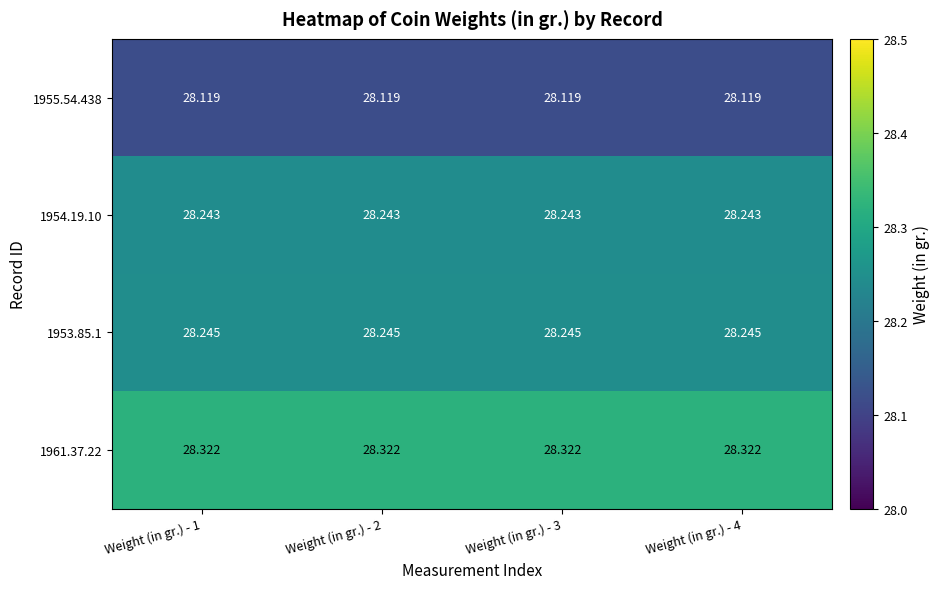

Is the value of 1953.85.1 at Weight (in gr.) - 2 greater than the value of 1961.37.22 at Weight (in gr.) - 1?

No